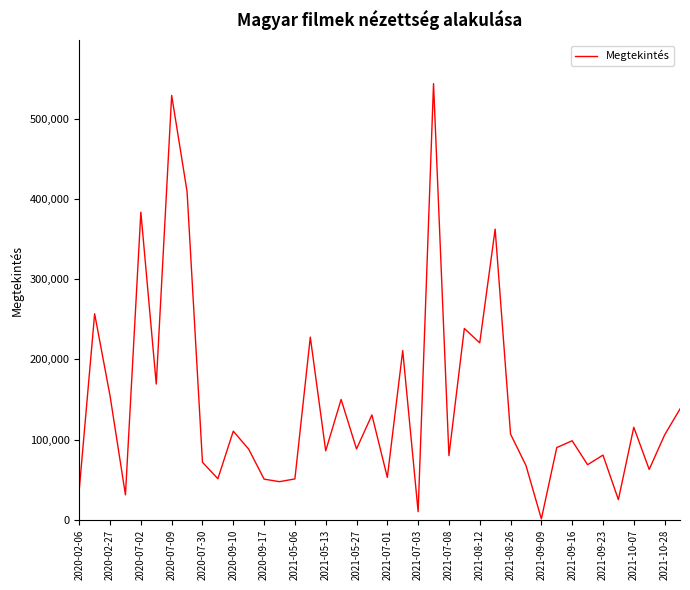

What is the difference between the maximum and minimum values?

542323